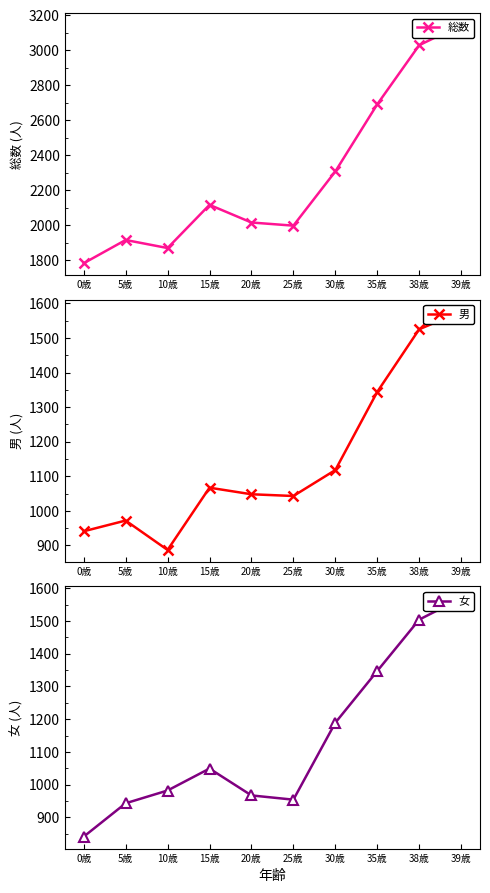

Between 10歳 and 30歳, which is larger?

30歳